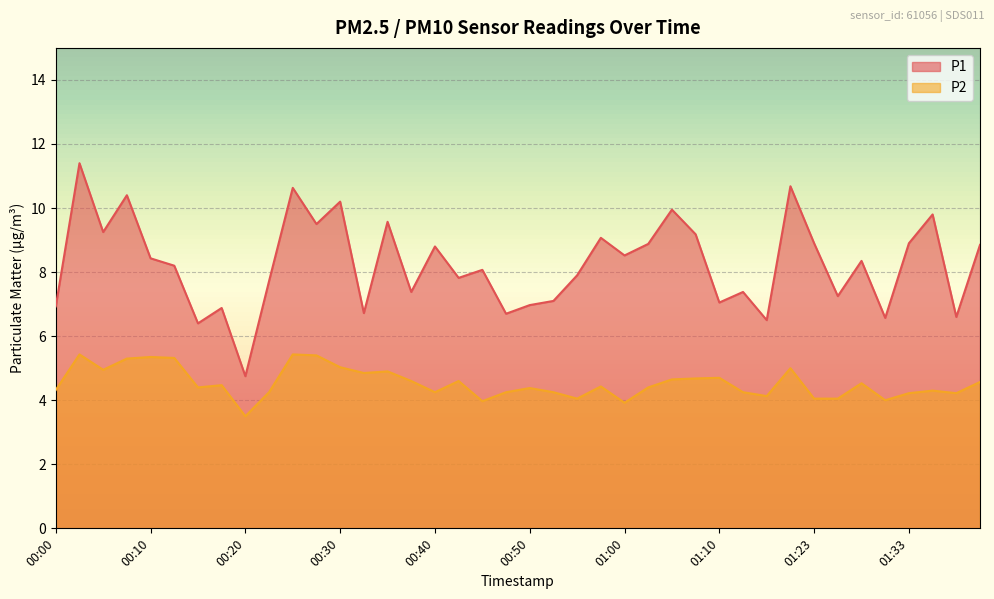

What is the label of the 3rd point from the right?

01:35